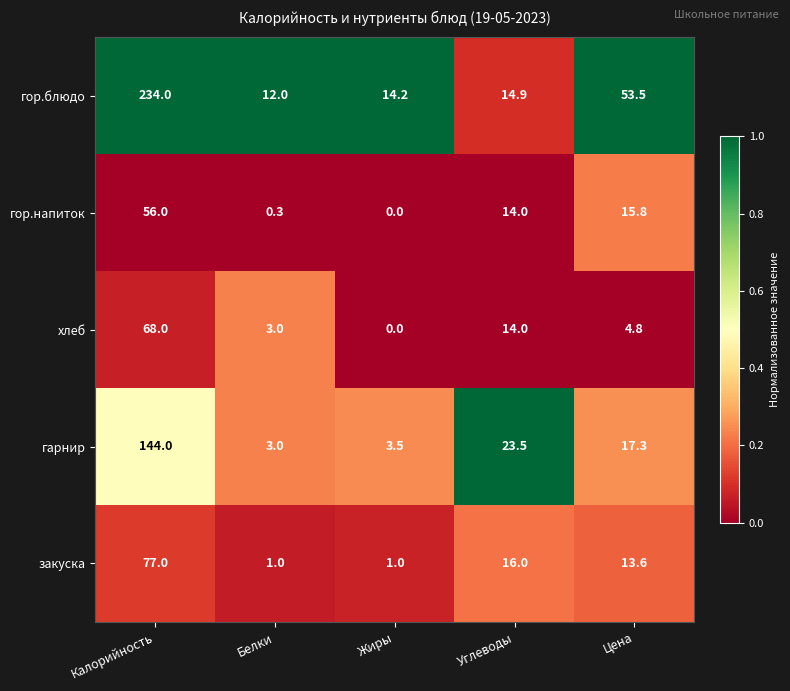

Which series has the largest range (max minus min)?

гор.блюдо